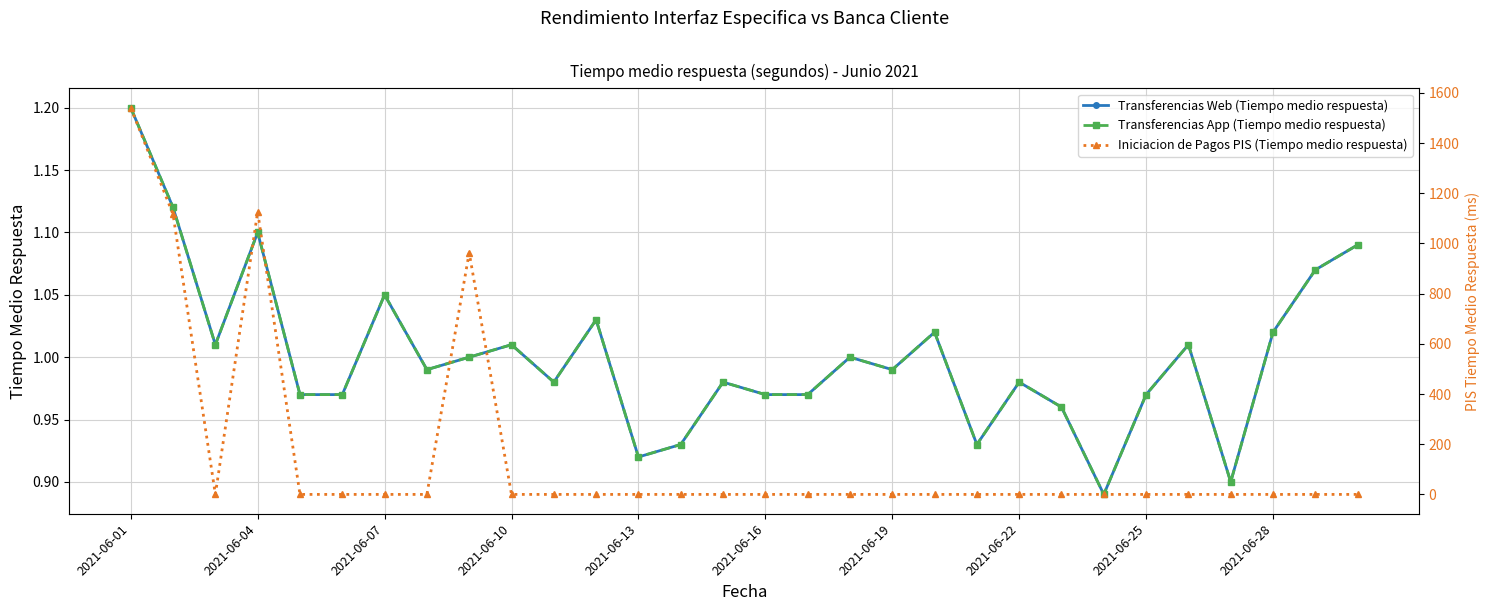

What is the spread (max minus min) of values at 13?

0.9